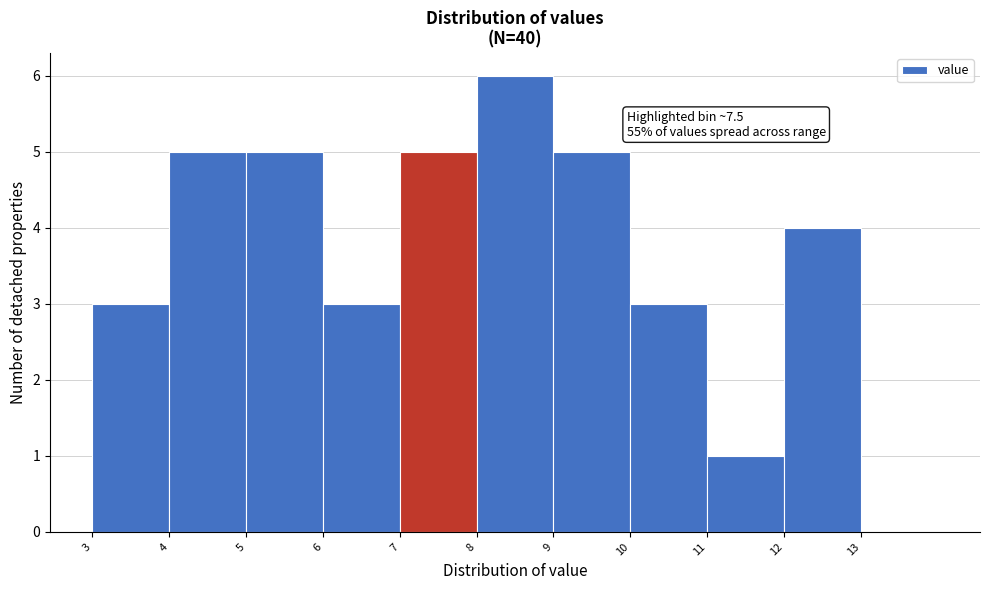

Over which range of the x-axis is the bar tallest?

8 to 9